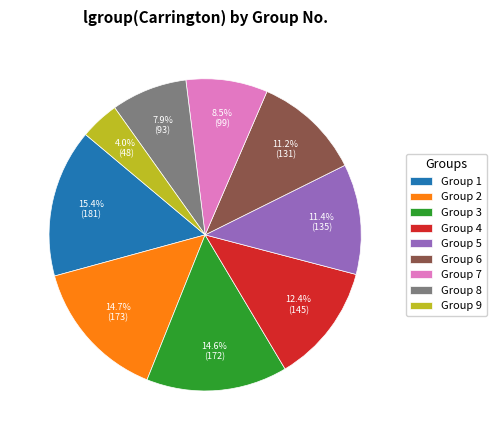

What is the largest slice in the pie chart?

Group 1